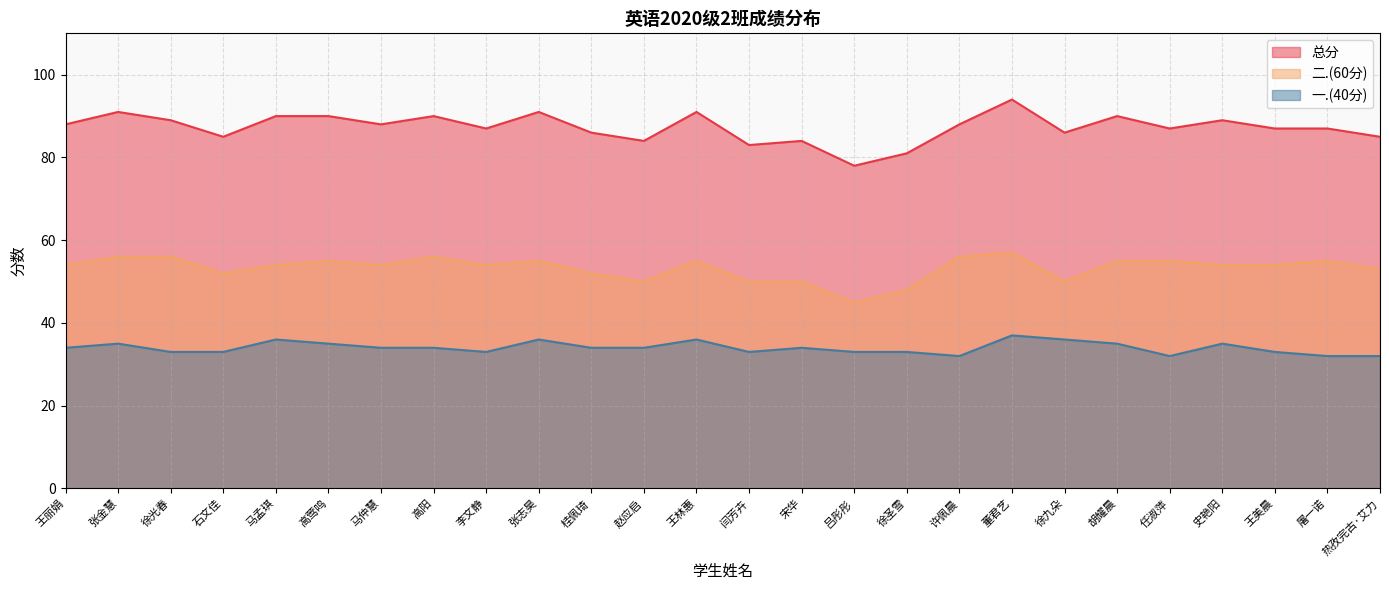

What is the sum of all 总分 values?

2269